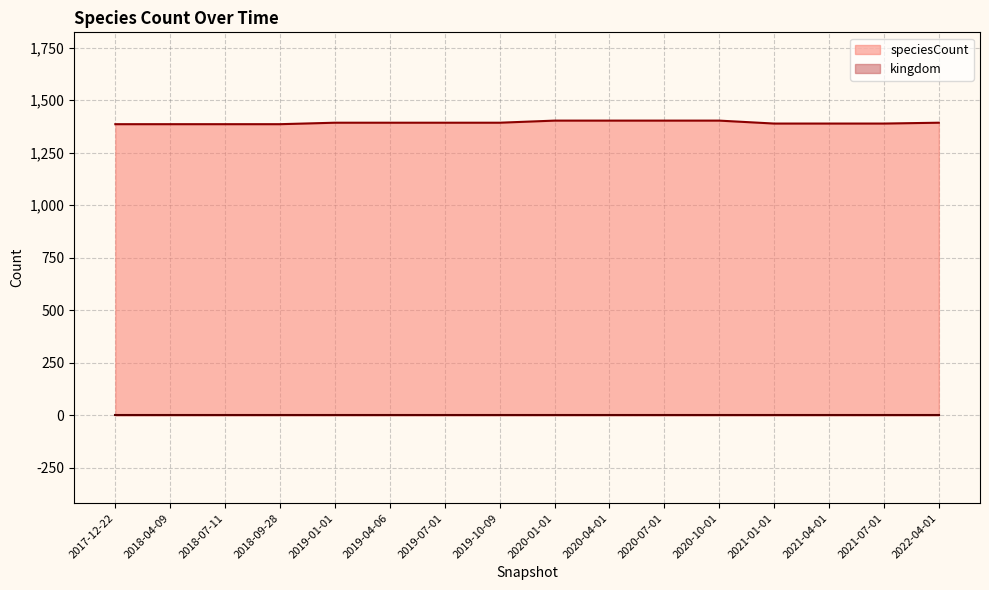

What is the label of the 8th point from the left?

2019-10-09